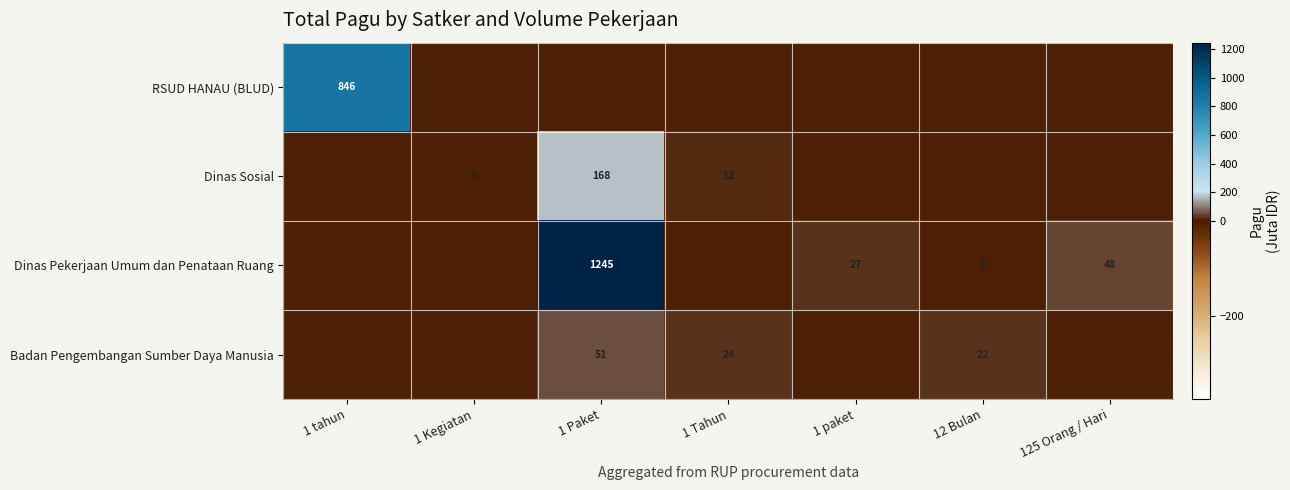

The value of Dinas Pekerjaan Umum dan Penataan Ruang at 12 Bulan is 9. True or false?

True